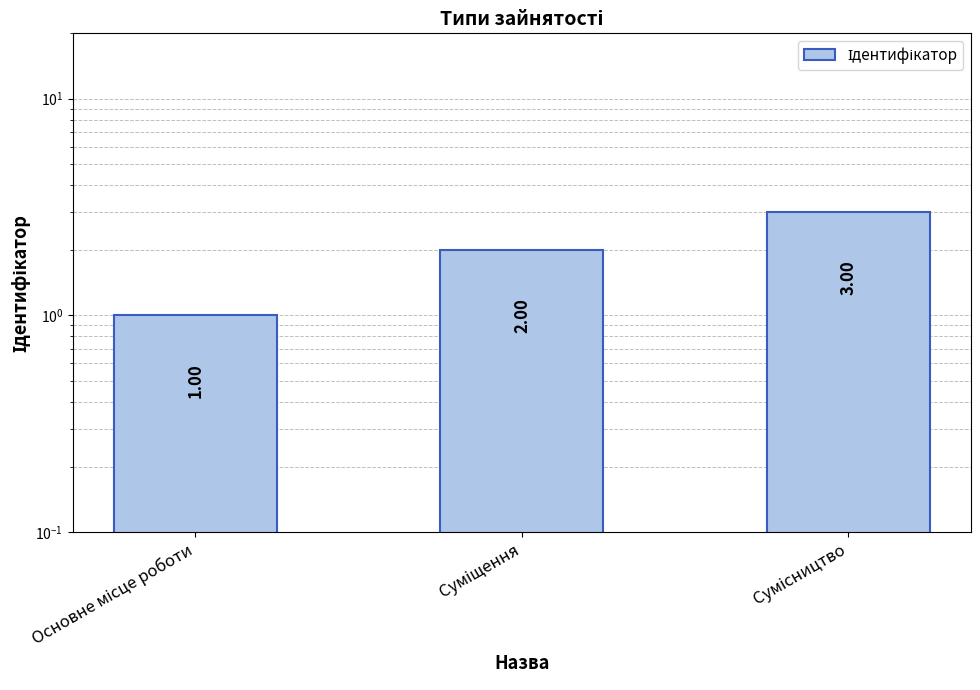

What is the value of the 2nd bar from the left?

2